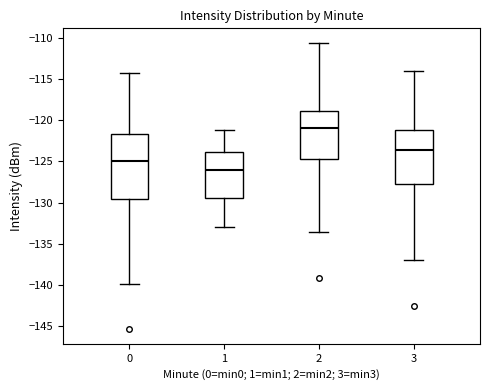

Which box's median line is the lowest?

1